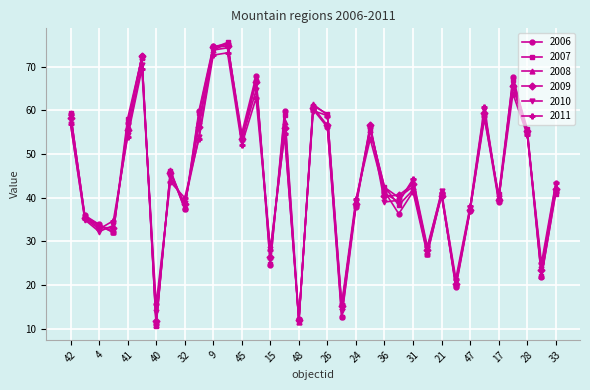

Which series ends up on top after the final intersection of 2007 and 2011?

2011